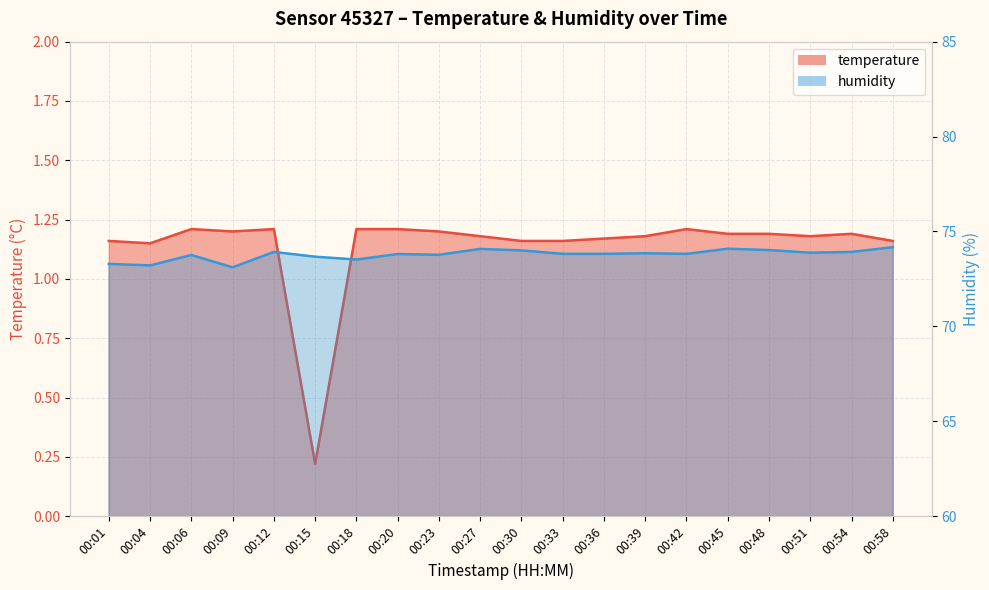

Does the chart display data point markers on the line(s)?

No